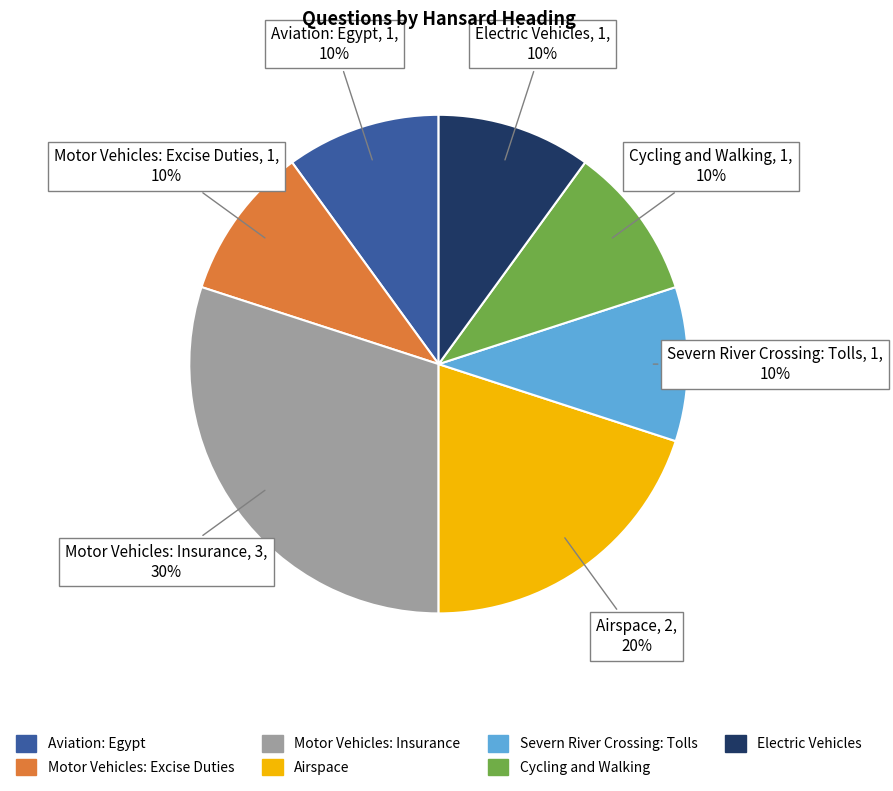

To the nearest percent, what portion does Cycling and Walking represent?

10%